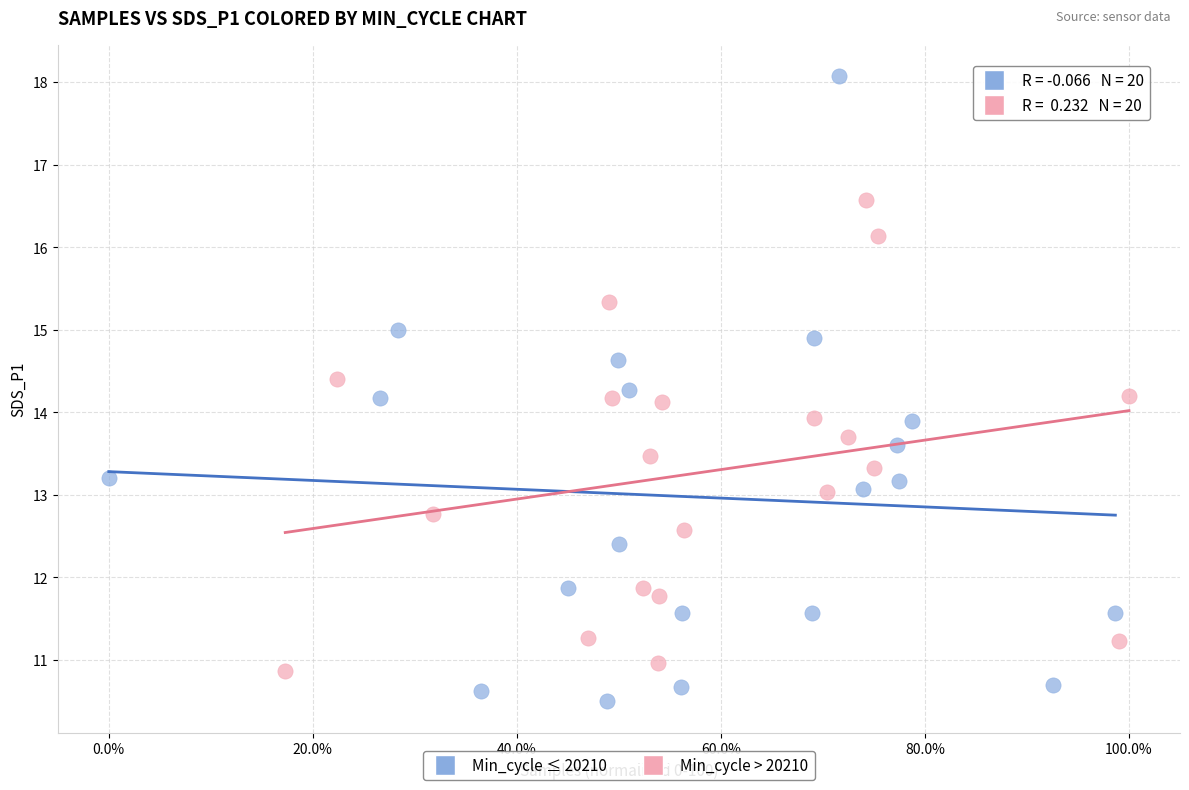

Which series contains the lowest Y value?

Min_cycle ≤ 20210